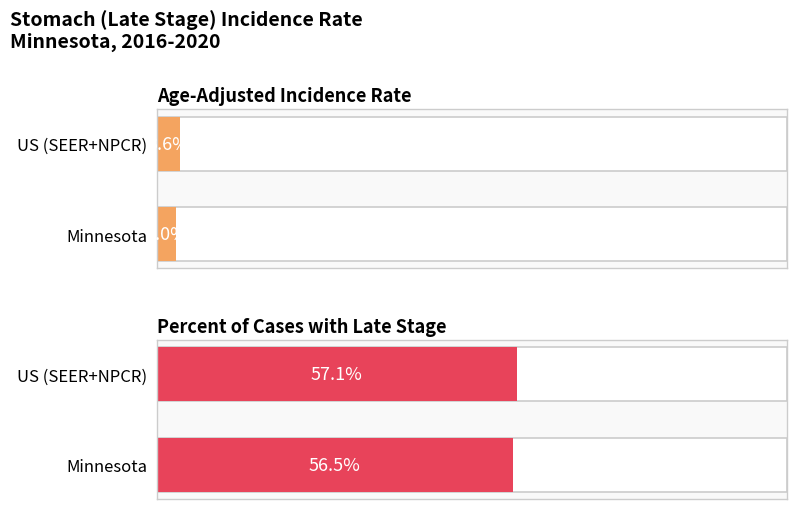

The value of Percent of Cases with Late Stage at Minnesota is 77.0. True or false?

False